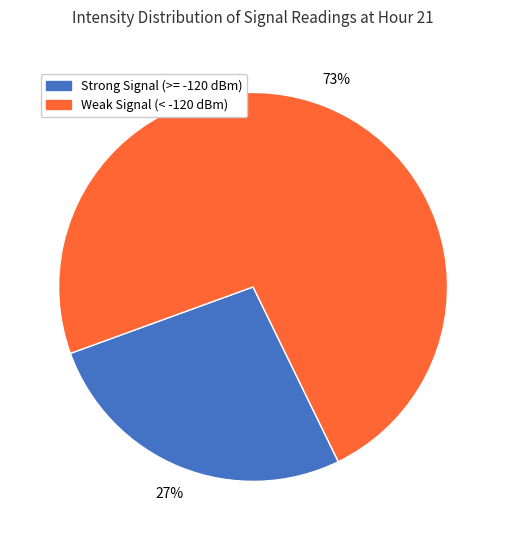

Is there a majority slice in this chart?

Yes